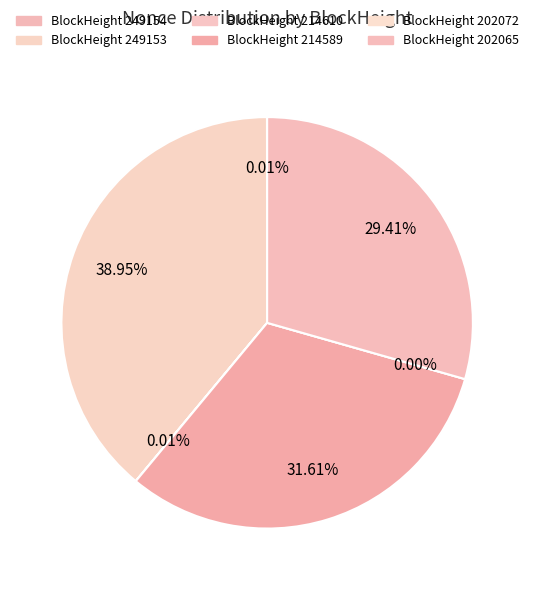

What is the ratio of the value at 214589 to the value at 249153?

0.8